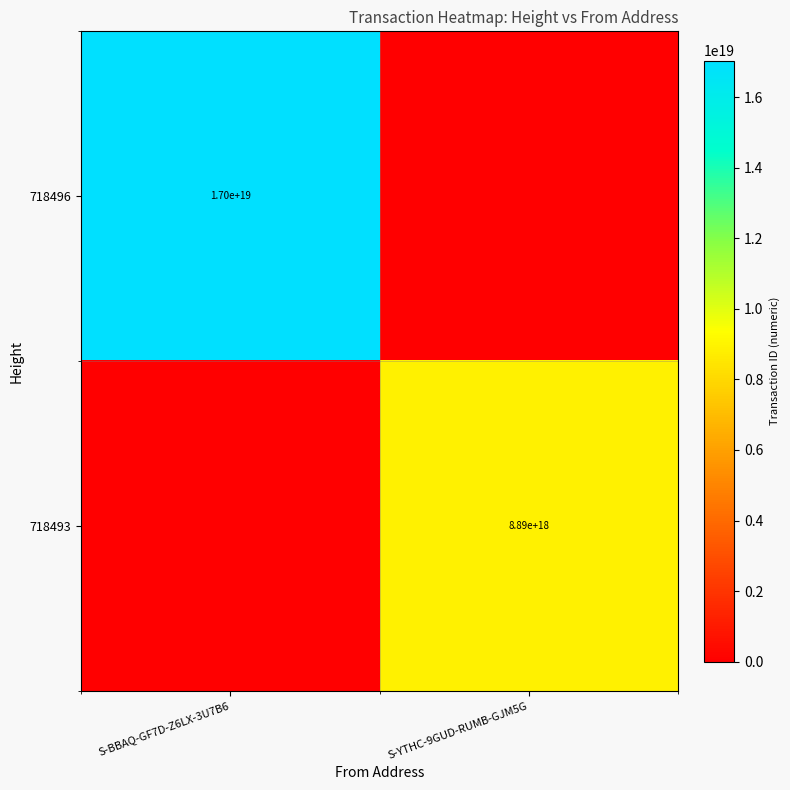

At which category is the sum across all series the highest?

S-BBAQ-GF7D-Z6LX-3U7B6